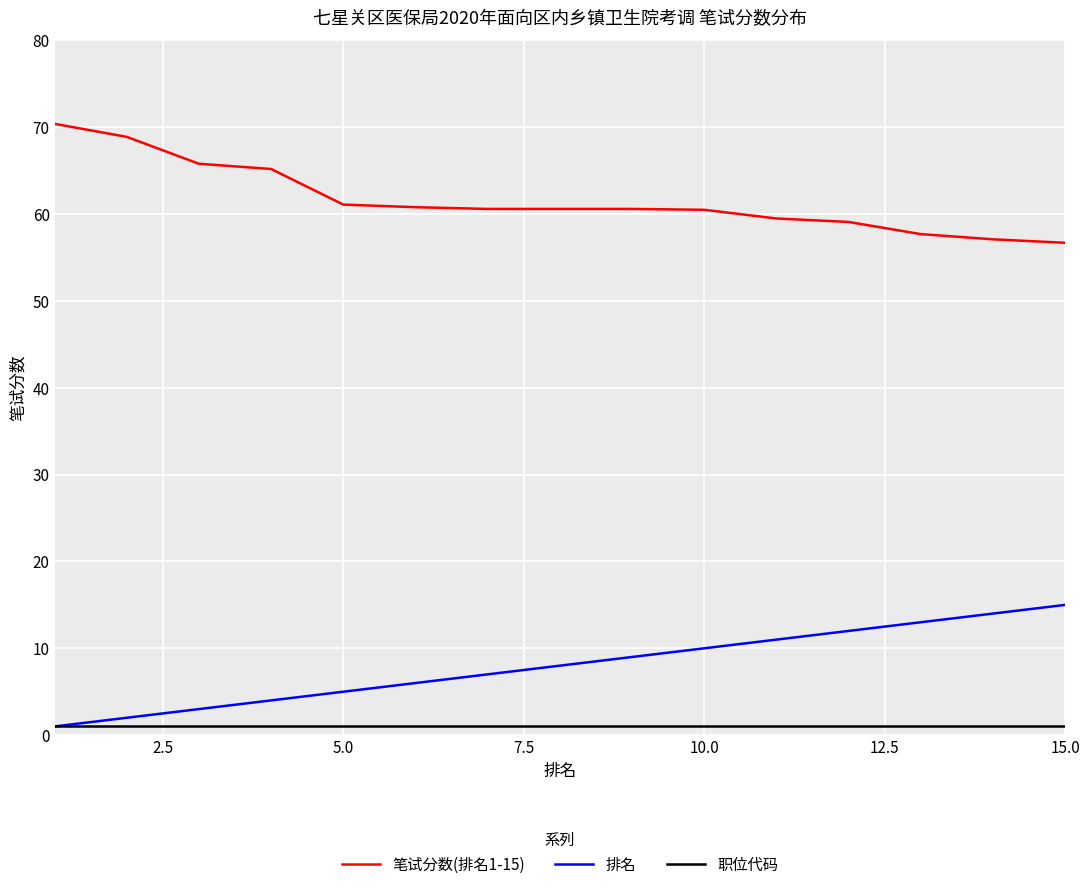

What is the difference between the maximum and minimum values in the 排名 series?

14.0